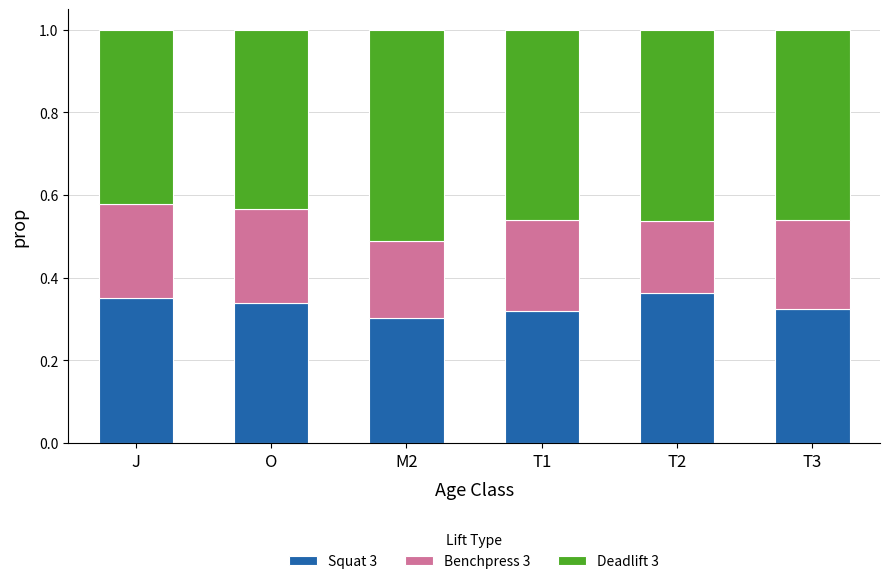

What is the total value across all series at J?

1.0